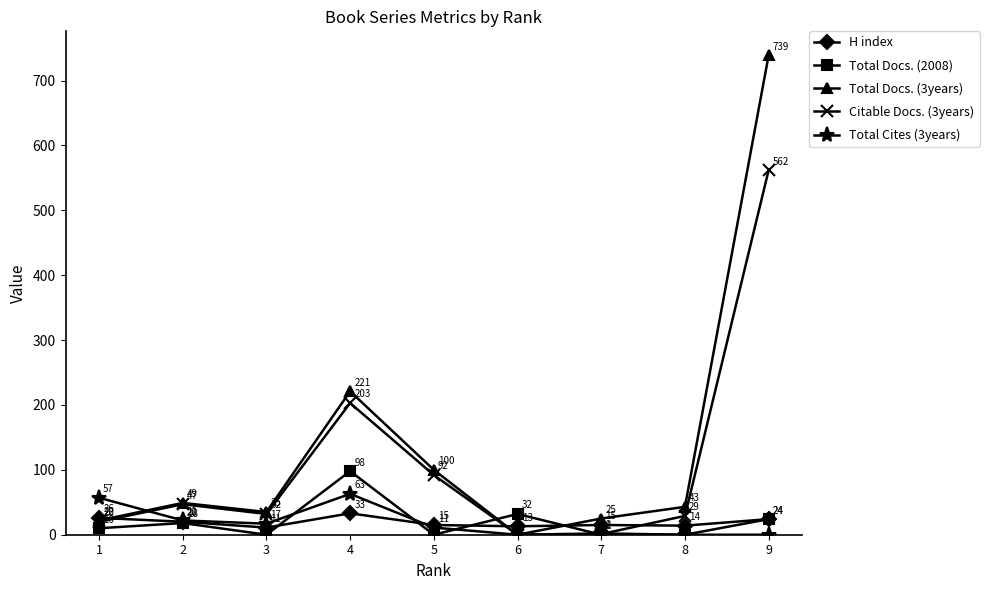

Which series changed the most between 1 and 6?

Total Cites (3years)